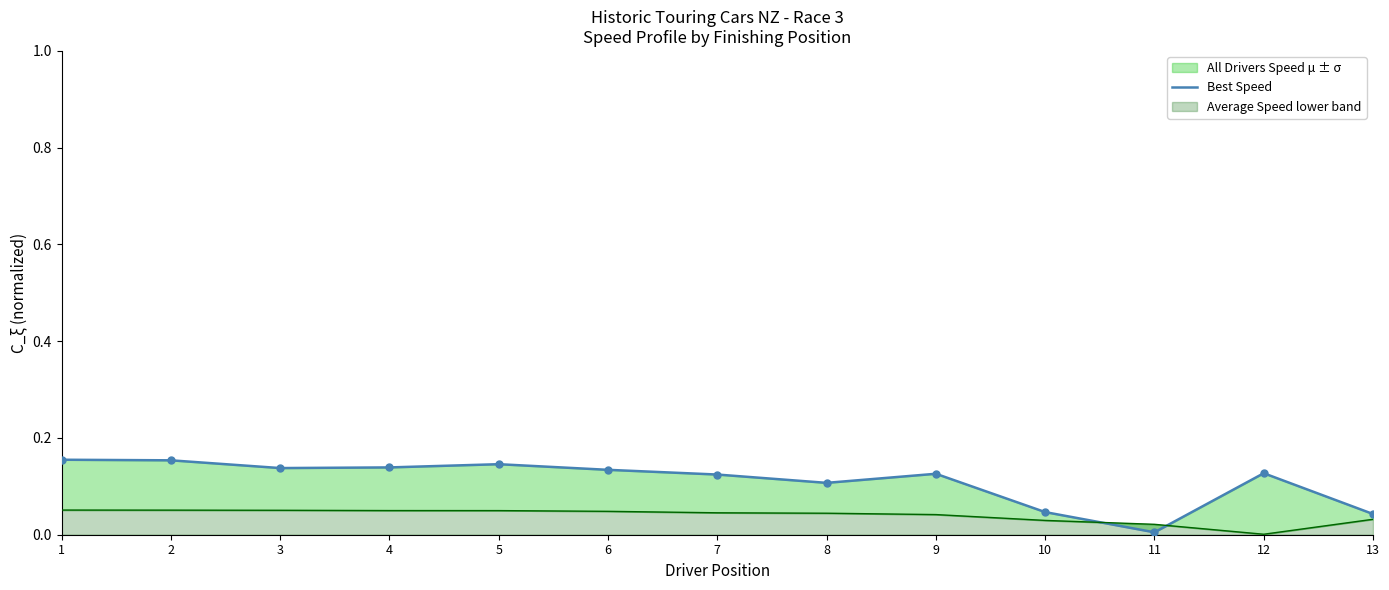

What is the change in value from 5 to 11?

-0.1